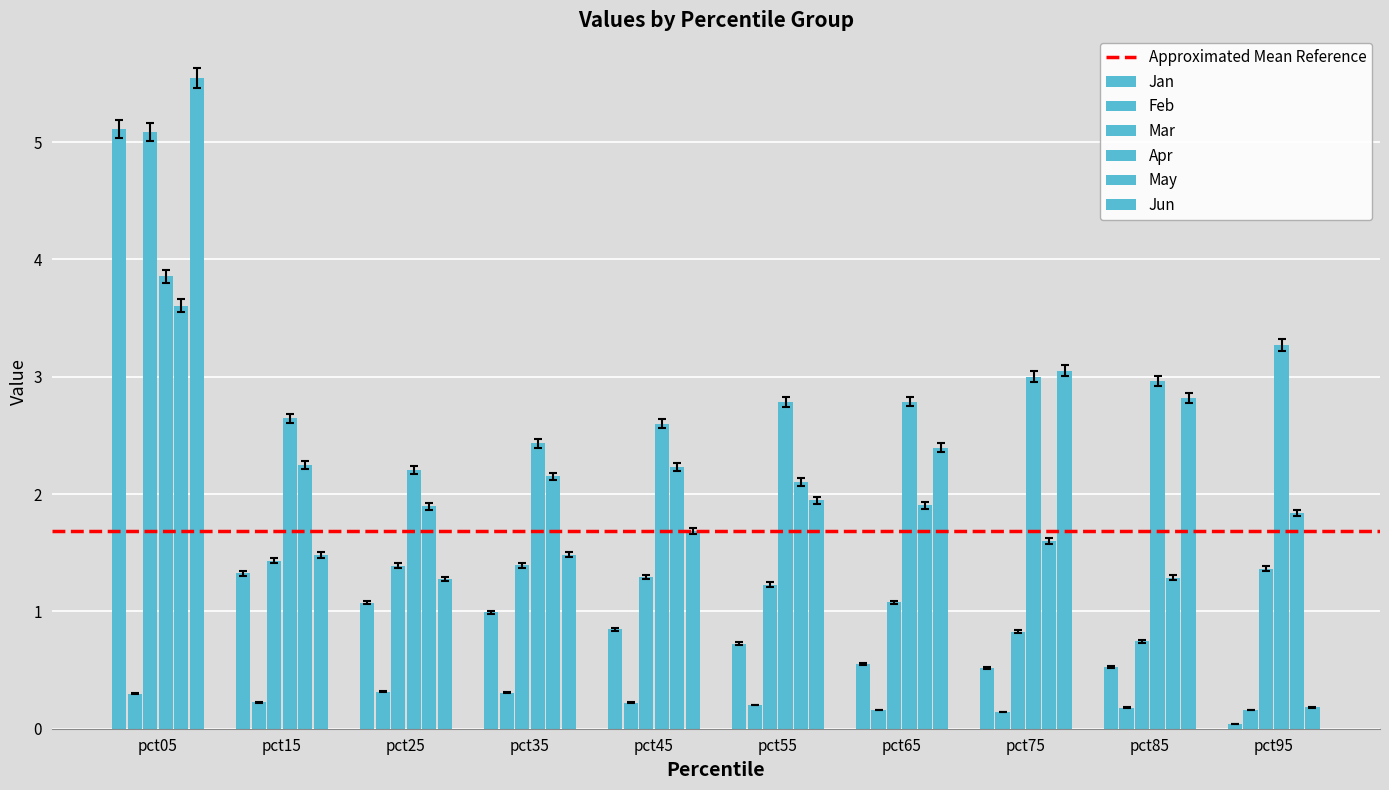

What is the sum of all Jan values?

11.5